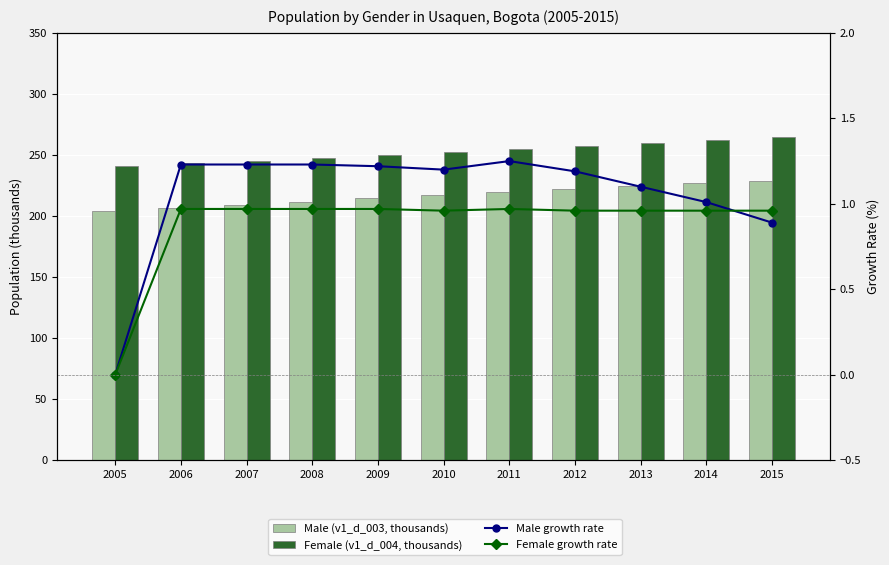

At how many categories does at least one series exceed 41?

11